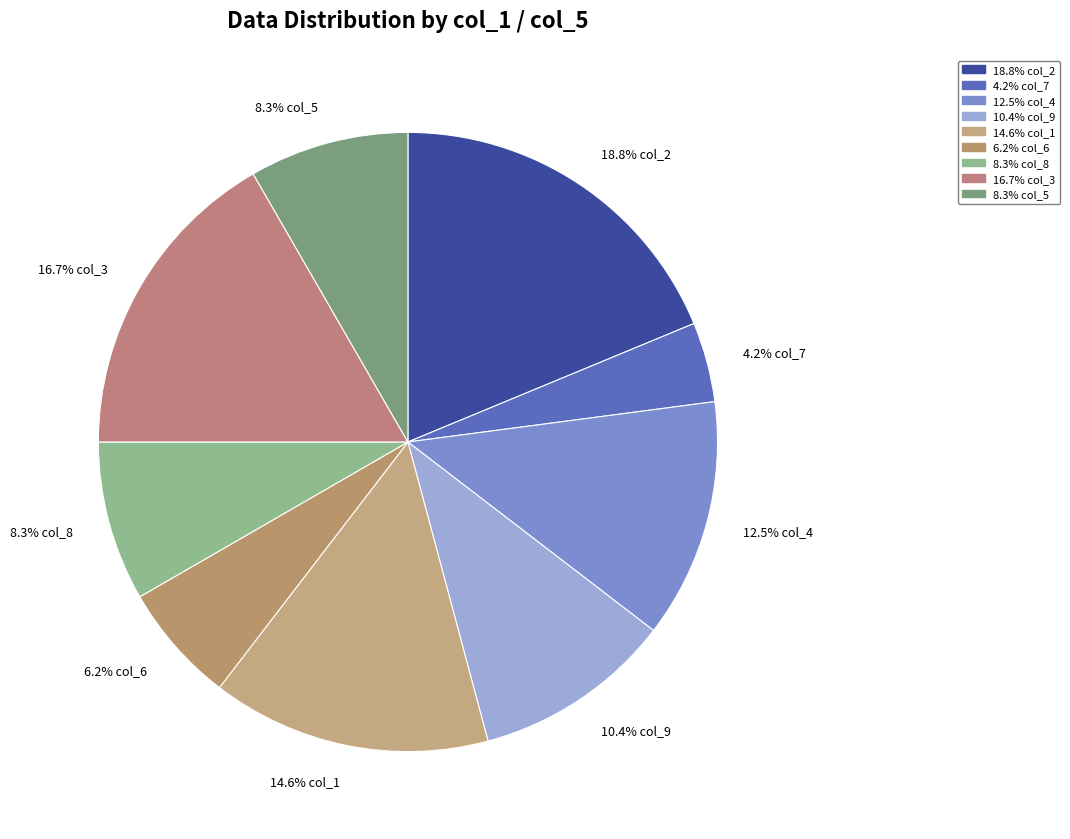

Does 10.4% col_9 account for over 50% of the chart?

No